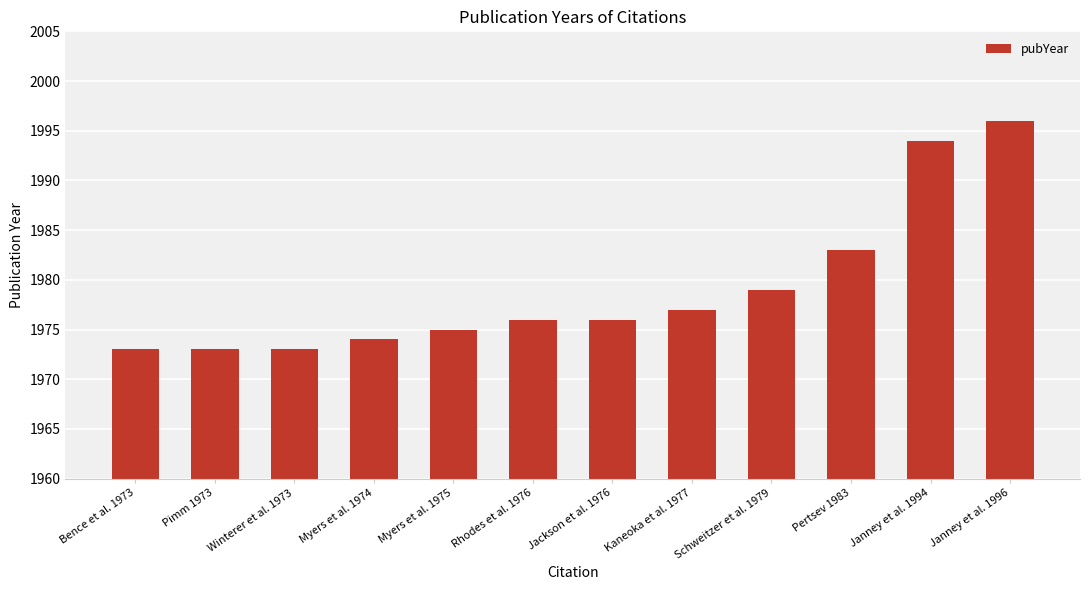

What is the approximate value at Schweitzer et al. 1979, to the nearest 10?

1980